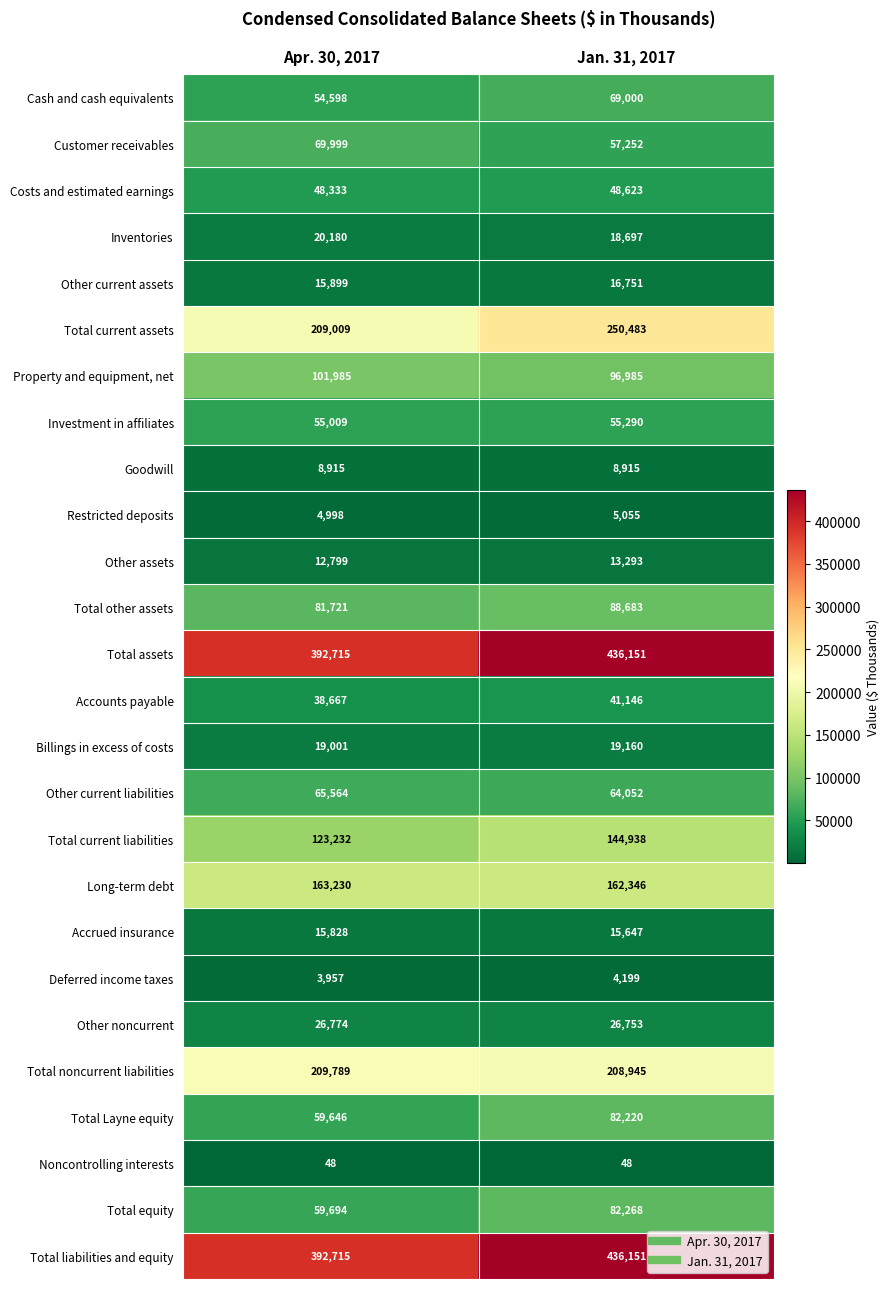

The value of Total assets at Apr. 30, 2017 is 392715. True or false?

True